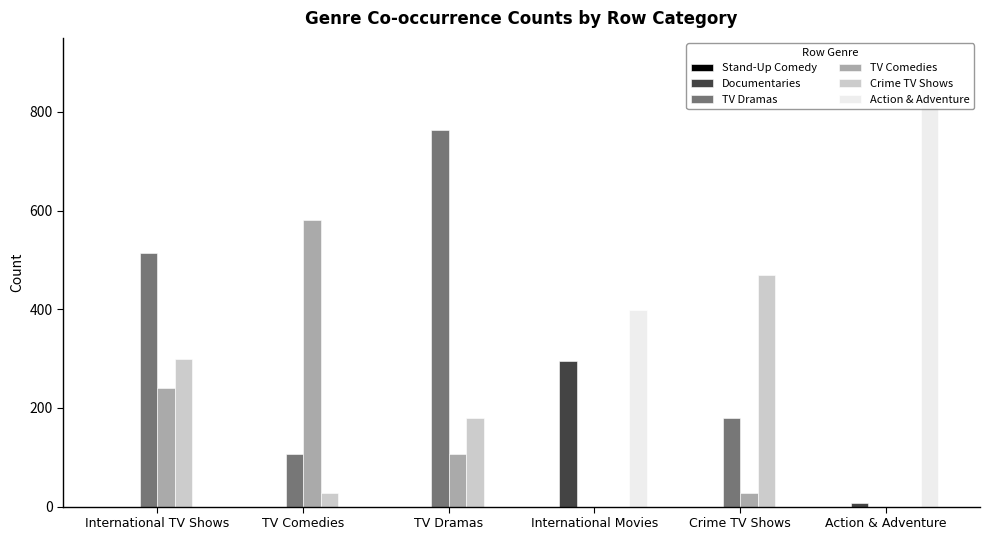

At which label does Action & Adventure reach its peak?

Action & Adventure